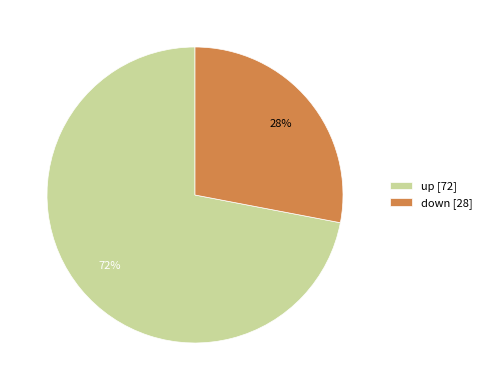

Is there any slice that represents more than half of the pie?

Yes